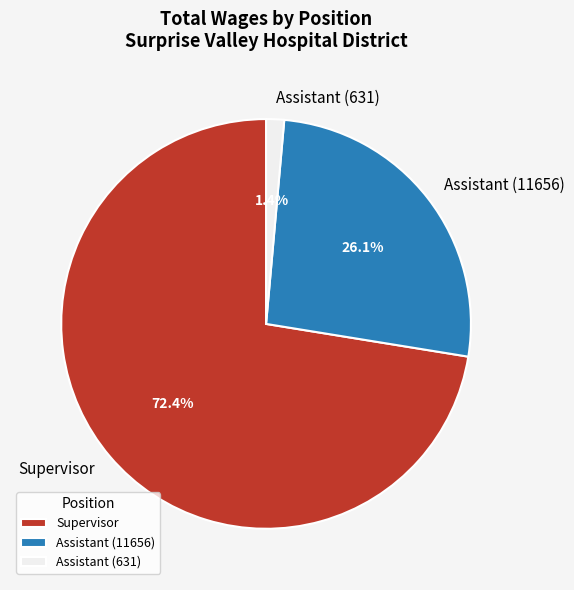

True or false: Assistant (11656) accounts for 26% of the total.

True